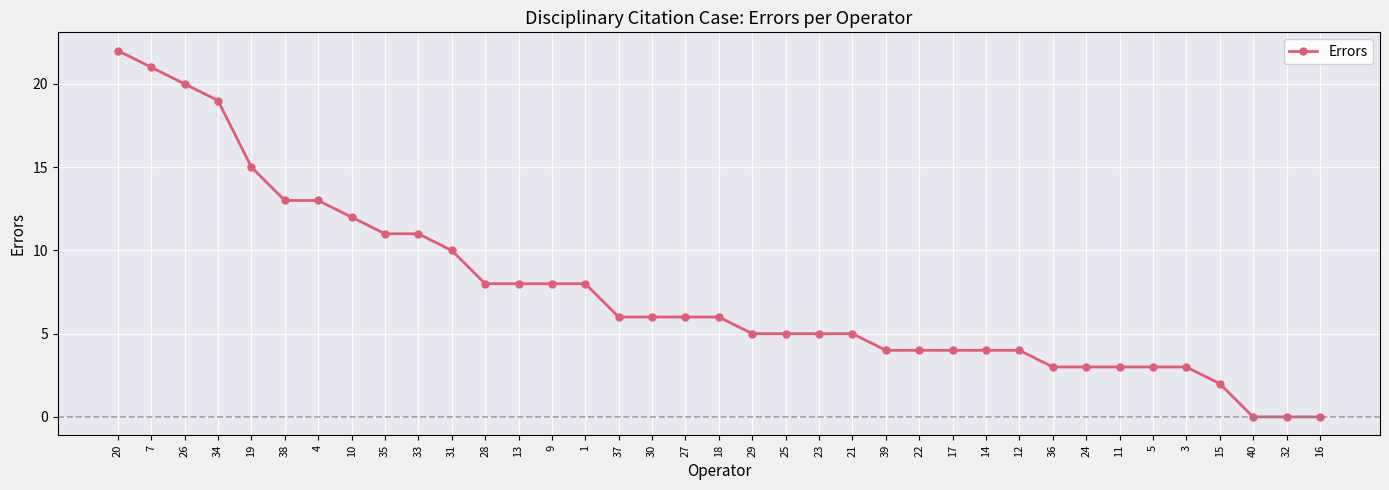

How many lines are shown in the chart?

1